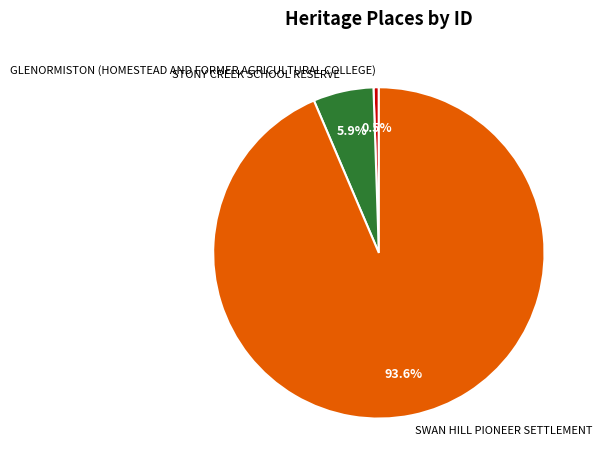

Combined, do SWAN HILL PIONEER SETTLEMENT and STONY CREEK SCHOOL RESERVE account for over 50%?

Yes